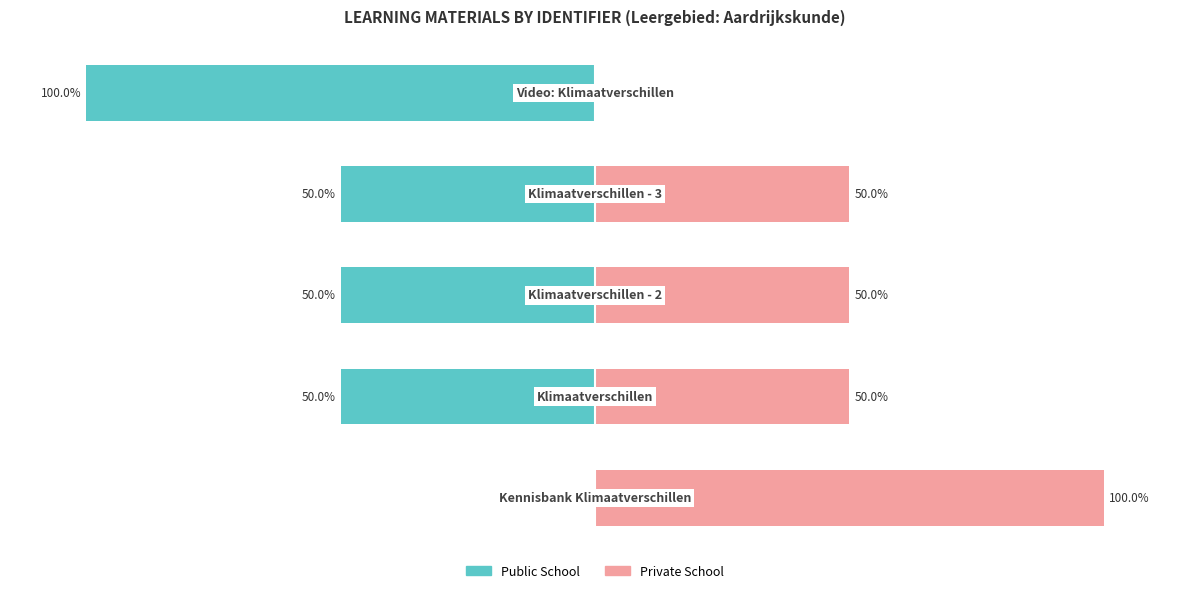

Are the bars grouped side by side (vs. stacked)?

Yes